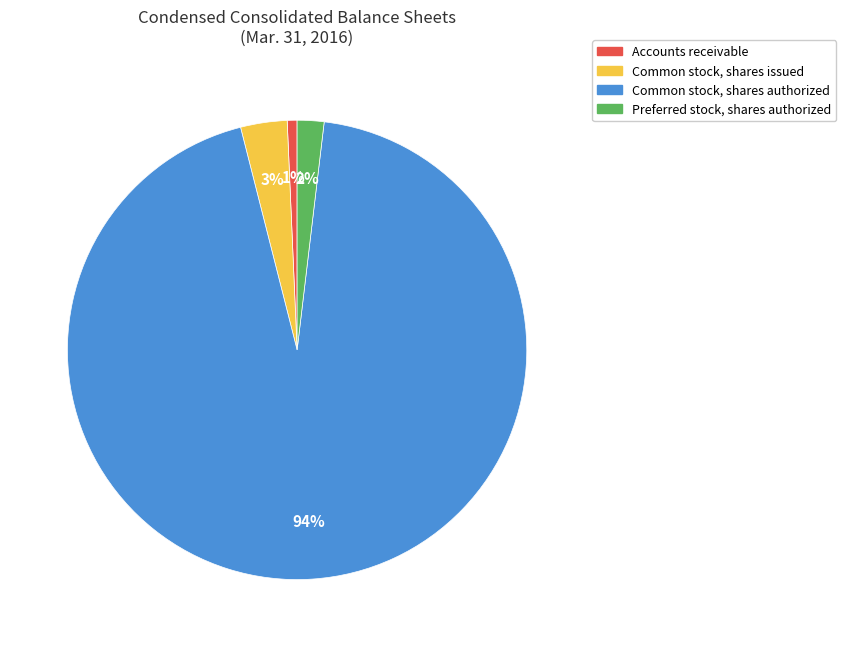

What percentage is the Common stock, shares authorized slice, to the nearest percent?

94%